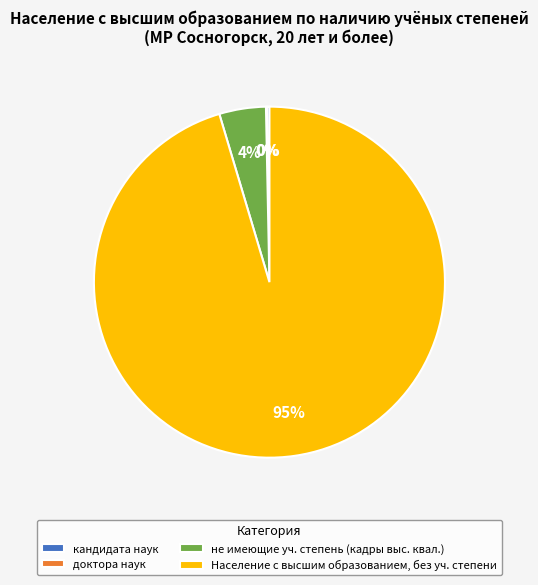

Is it true that Население с высшим образованием, без уч. степени is 95% of the pie?

True